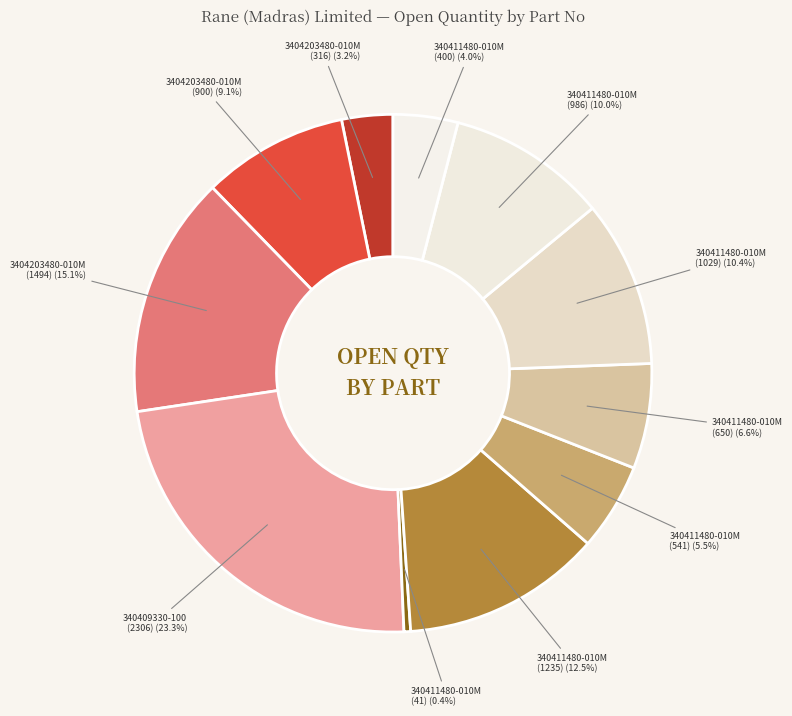

Which slice is the smallest?

340411480-010M (41) (0.4%)